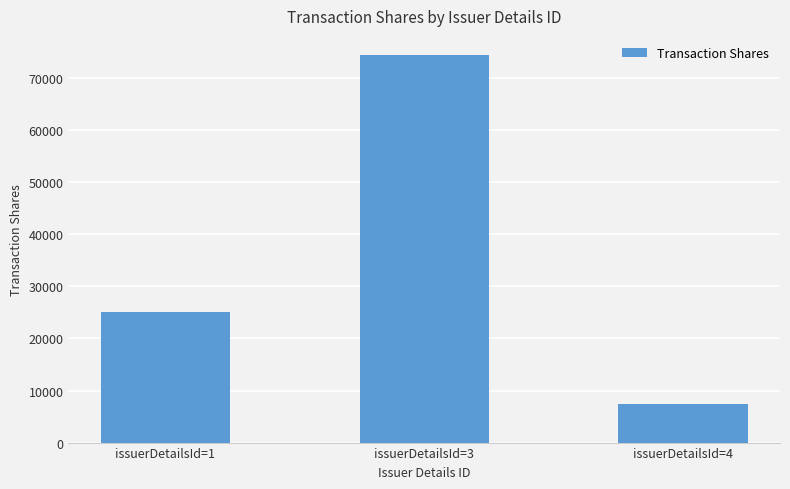

What value does the data have at issuerDetailsId=1, to the nearest 10?

25000